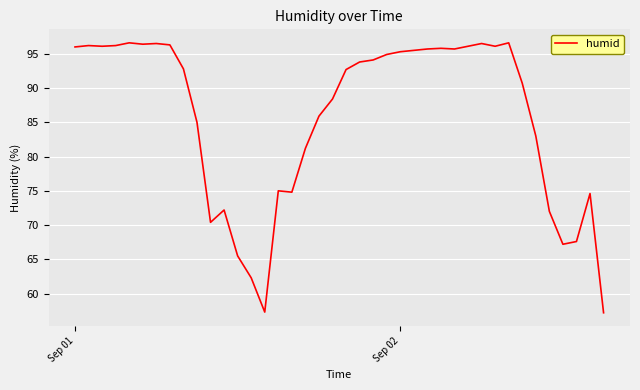

What is the difference between the maximum and minimum values?

39.4